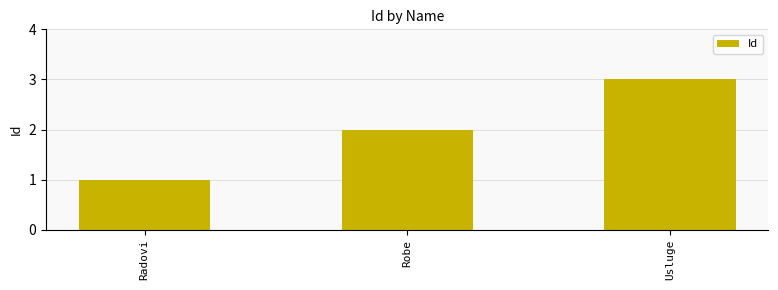

The value at Robe is 2. True or false?

True